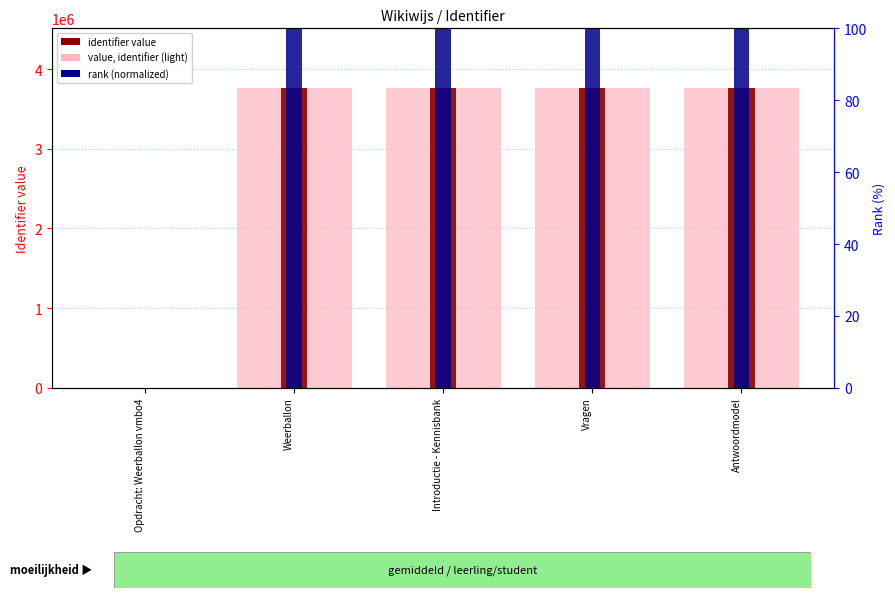

What is the approximate value of rank (normalized) at Weerballon?

100.0